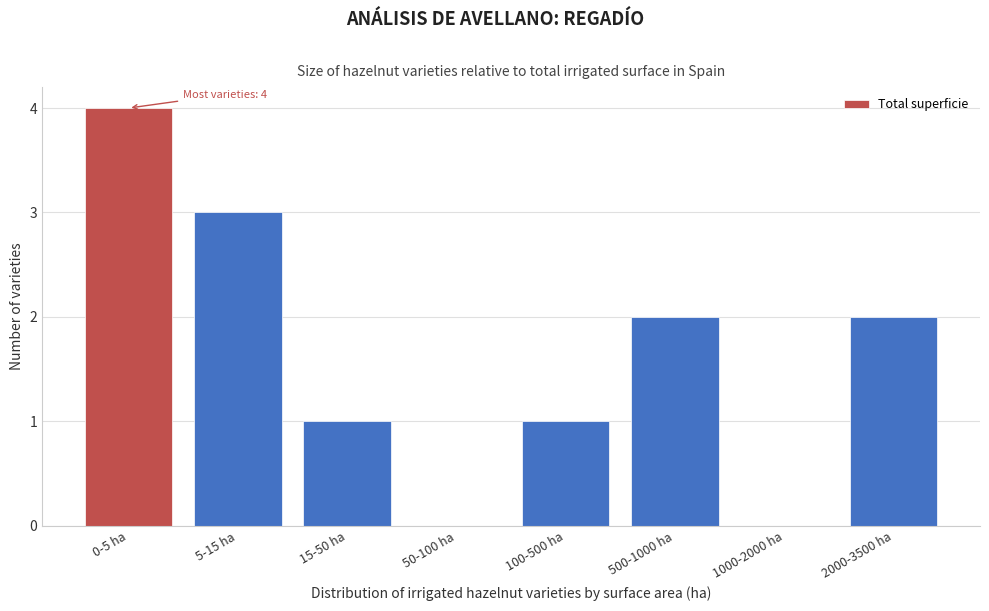

Reading right to left, what are all the values shown in this chart?

2000-3500 ha=2	1000-2000 ha=0	500-1000 ha=2	100-500 ha=1	50-100 ha=0	15-50 ha=1	5-15 ha=3	0-5 ha=4